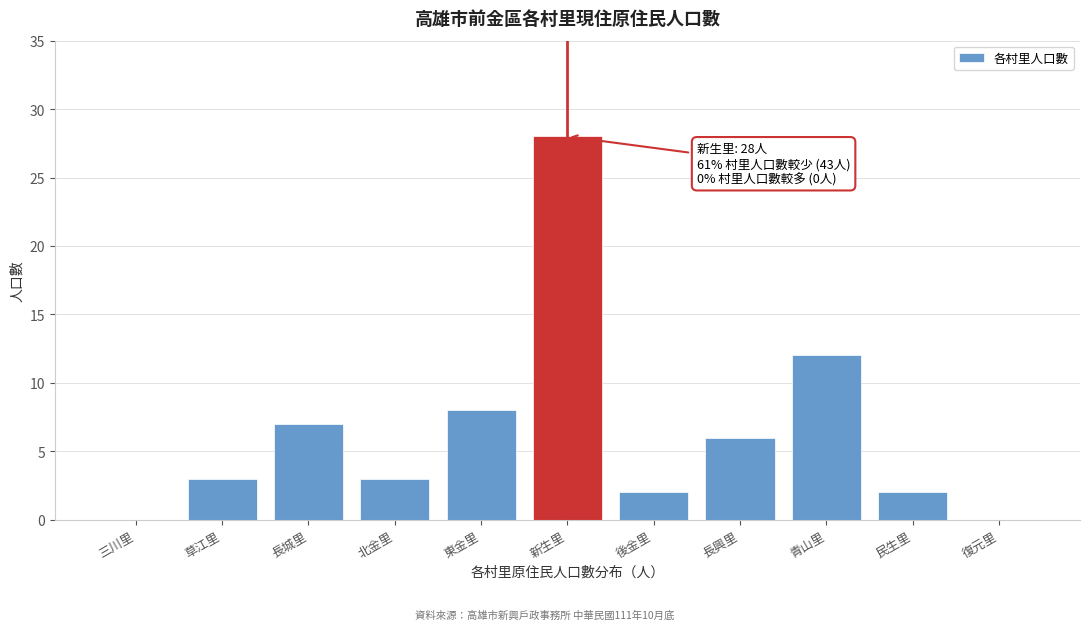

Reading left to right, transcribe all the data shown in this chart.

三川里=0	草江里=3	長城里=7	北金里=3	東金里=8	新生里=28	後金里=2	長興里=6	青山里=12	民生里=2	復元里=0